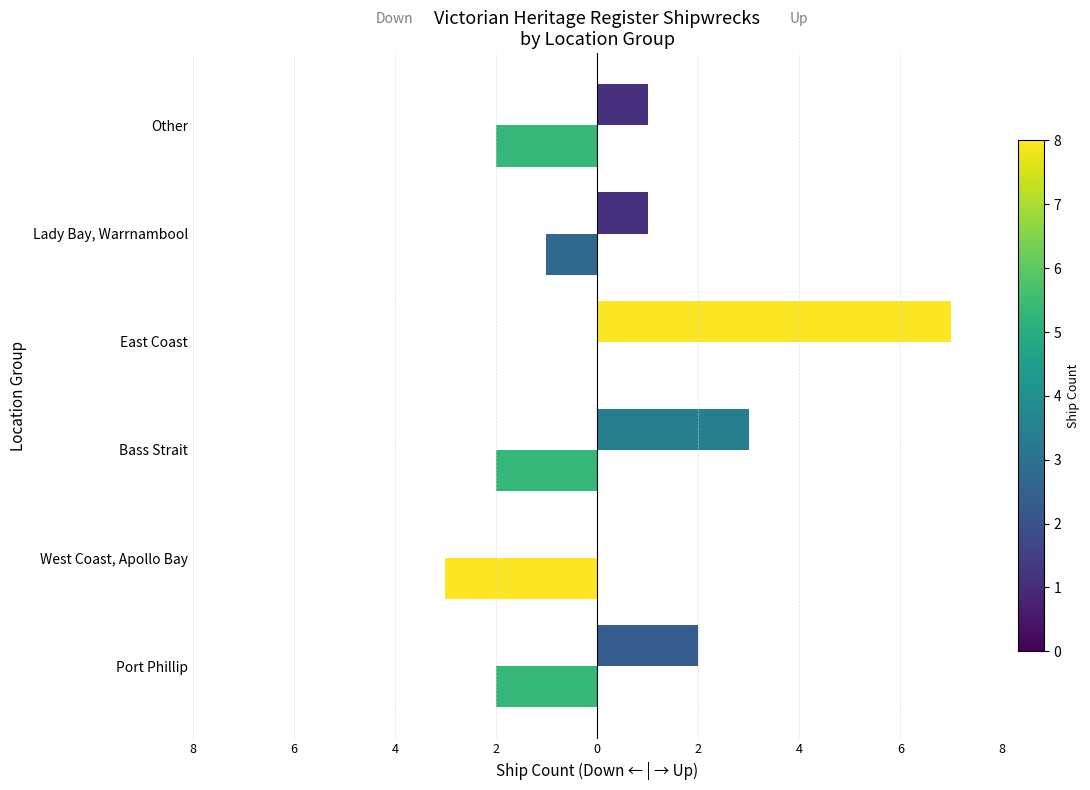

What is the minimum value shown in the chart?

-3